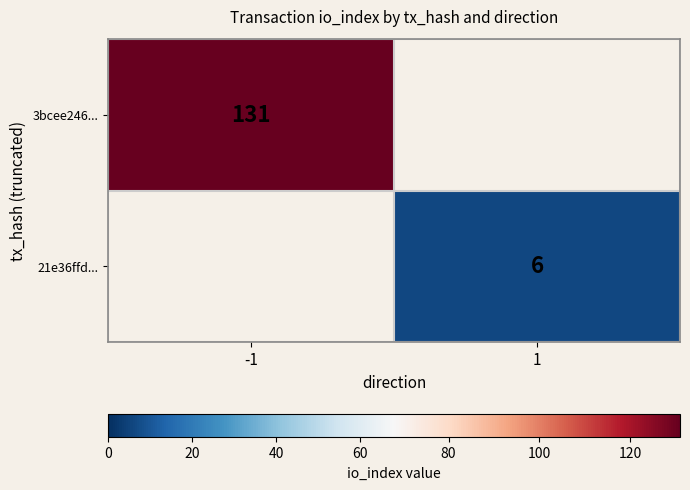

The value of 21e36ffd... at 1 is 8. True or false?

False